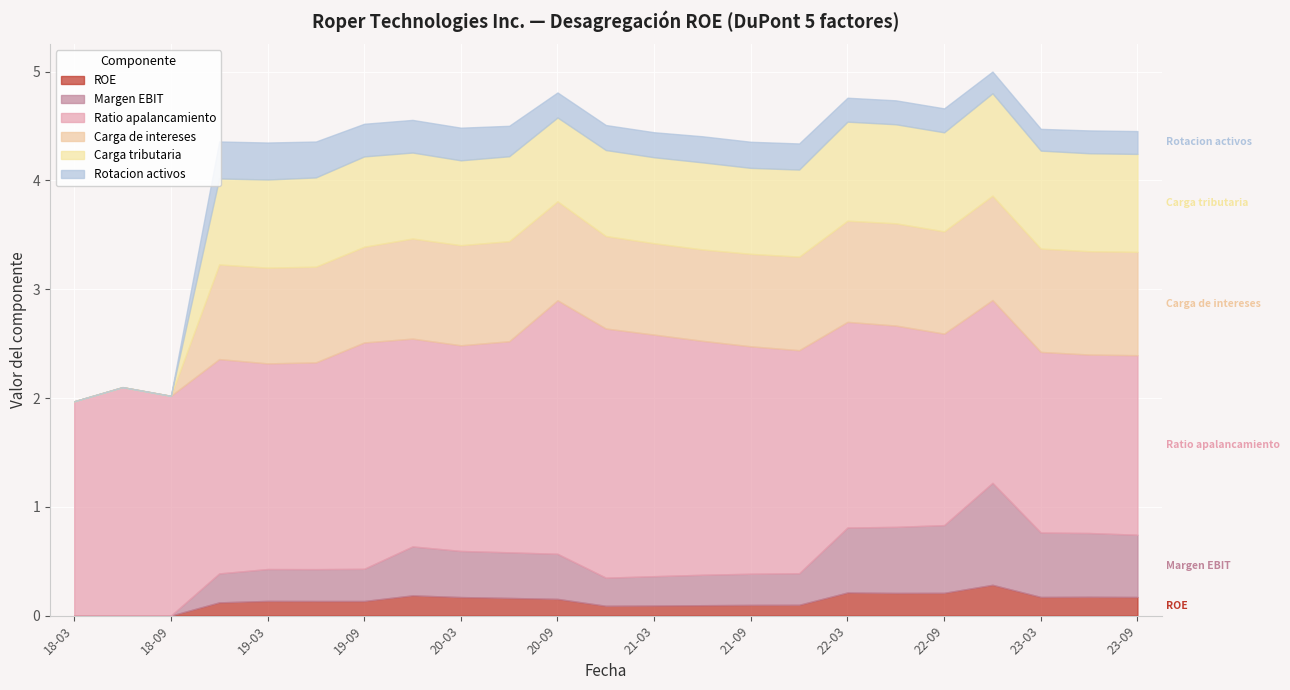

At how many categories does at least one series exceed 0?

23